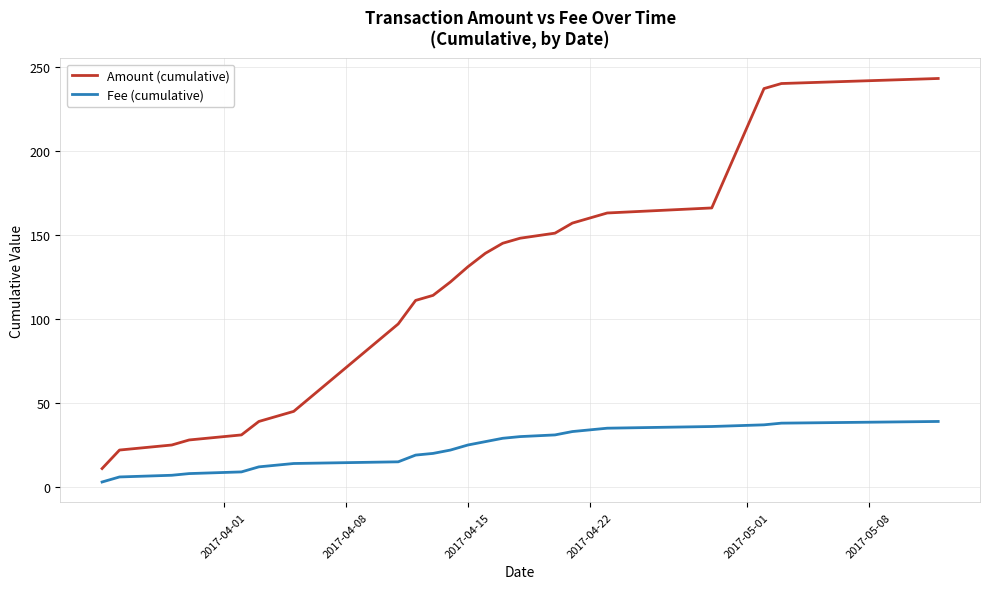

What is the difference between the maximum and minimum values in the Fee (cumulative) series?

36